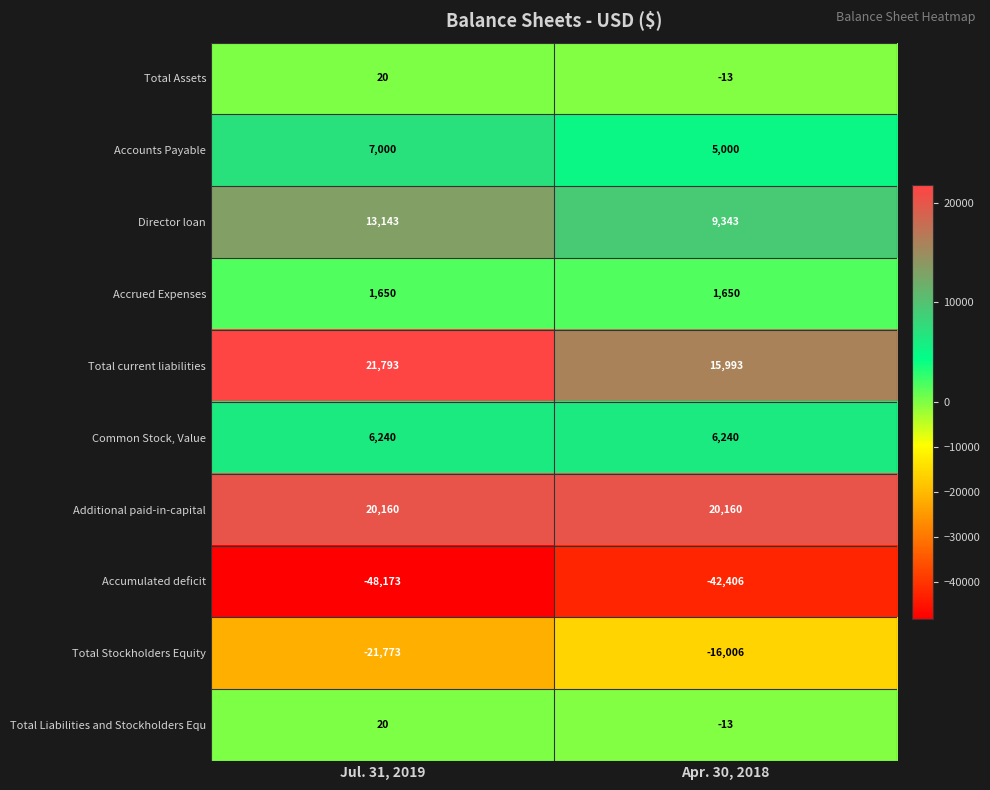

What is the average value of the Additional paid-in-capital series?

20160